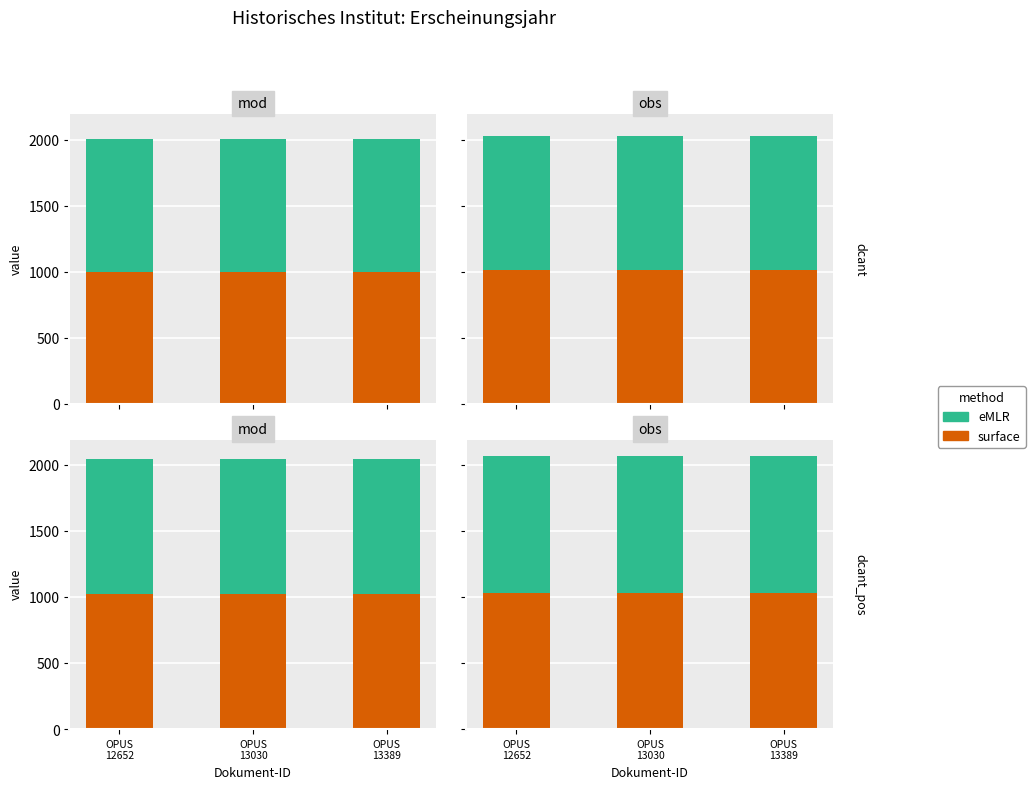

What is the spread (max minus min) of values at OPUS
13389?

5.2